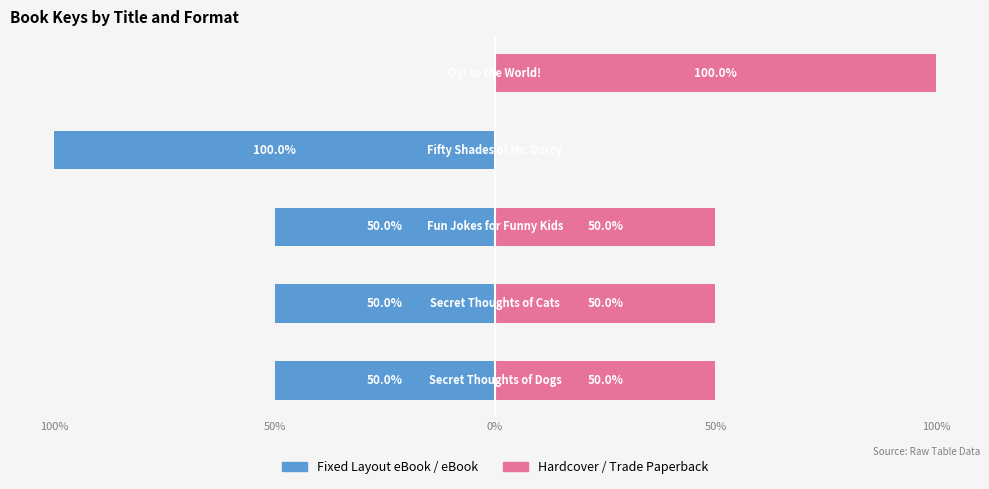

How many bars are there in total?

10